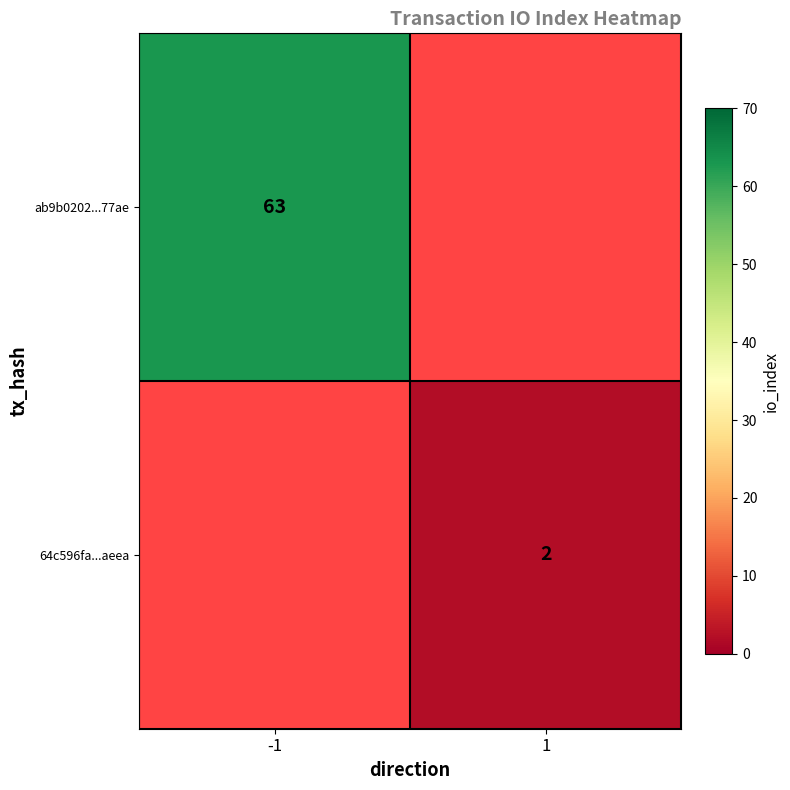

At how many categories does at least one series exceed 30?

1